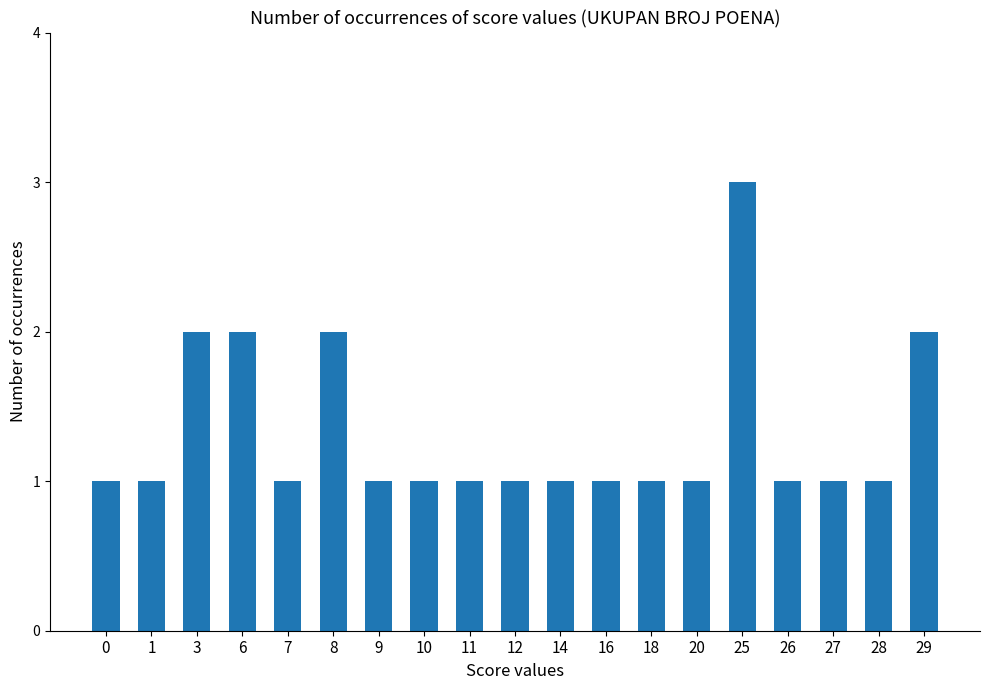

The value at 7 is 1. True or false?

True